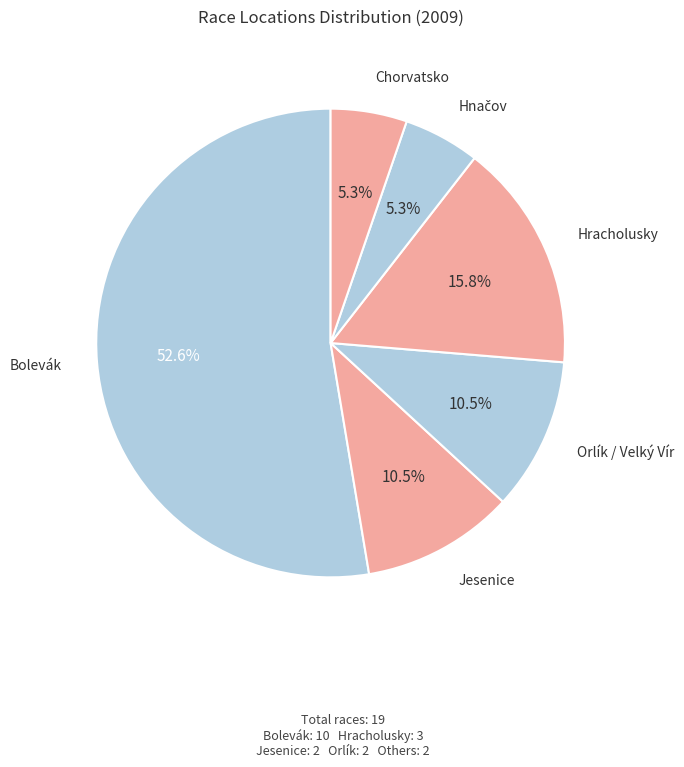

Which slice is the largest?

Bolevák